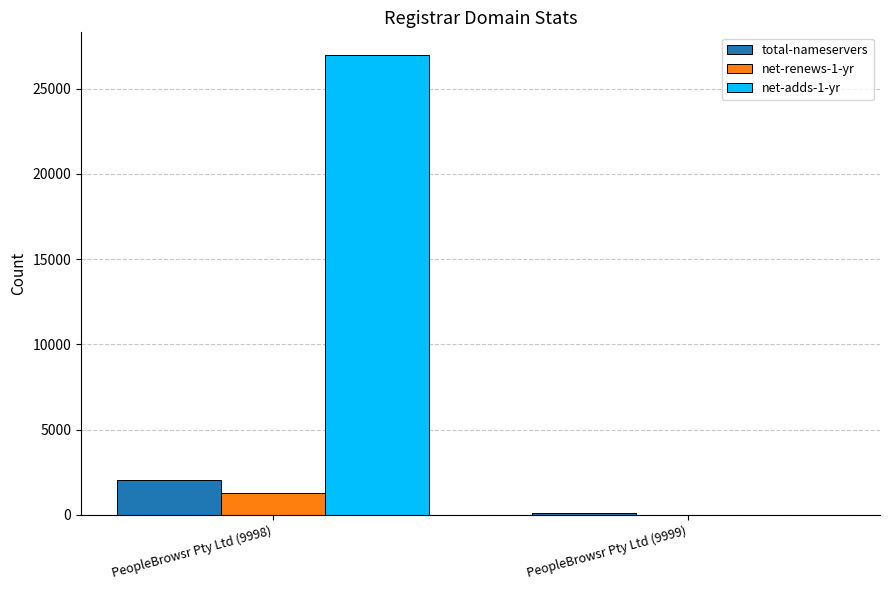

What are all the series names shown in the legend?

total-nameservers, net-renews-1-yr, net-adds-1-yr